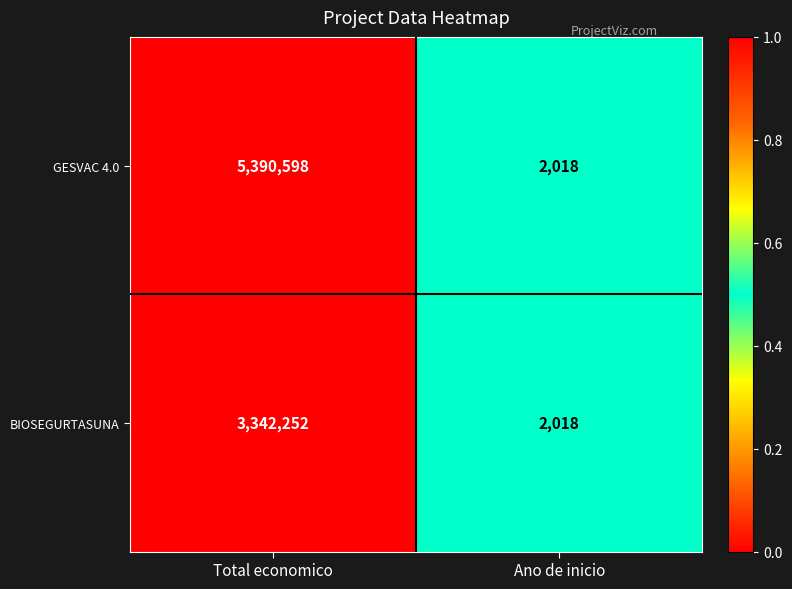

At which category is the sum across all series the highest?

Total economico